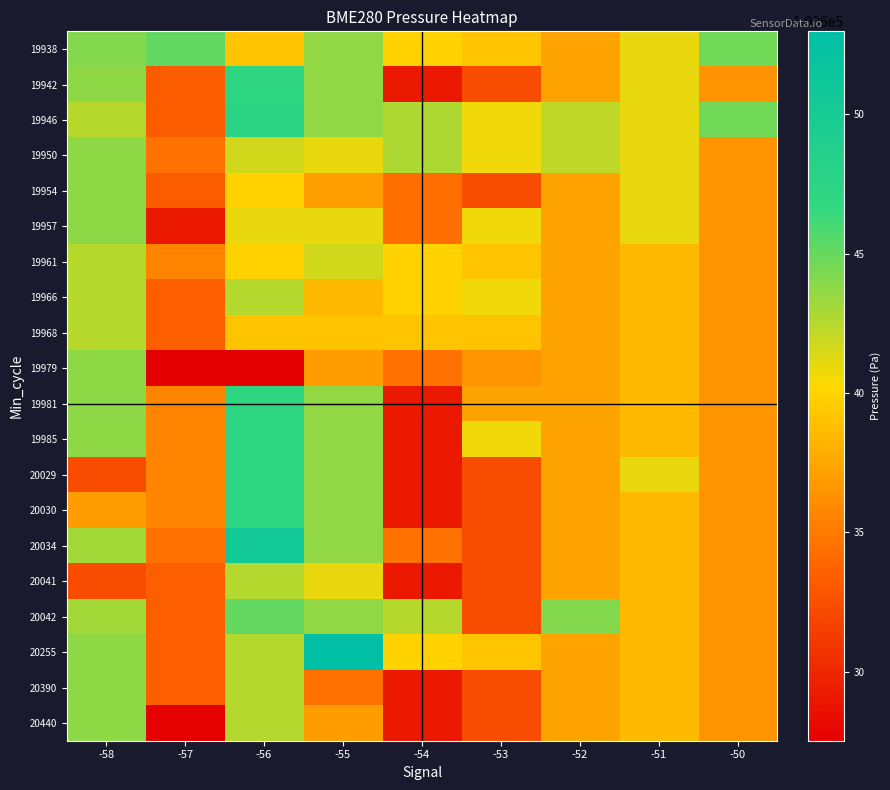

At which category is the sum across all series the highest?

-56